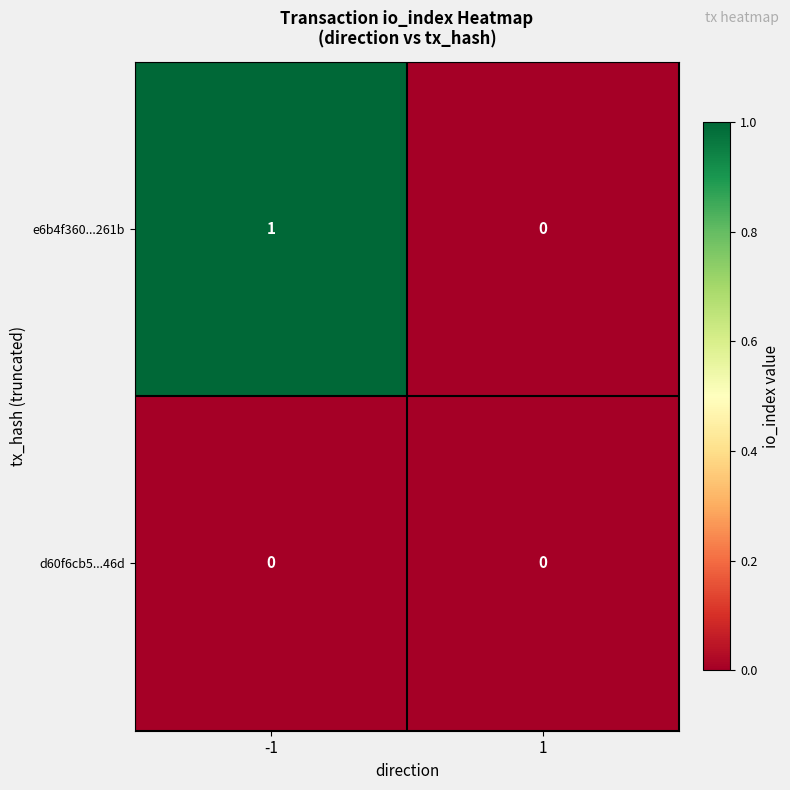

Reading left to right, what are all the values shown in this chart?

e6b4f360...261b: -1=1	1=0
d60f6cb5...46d: -1=0	1=0